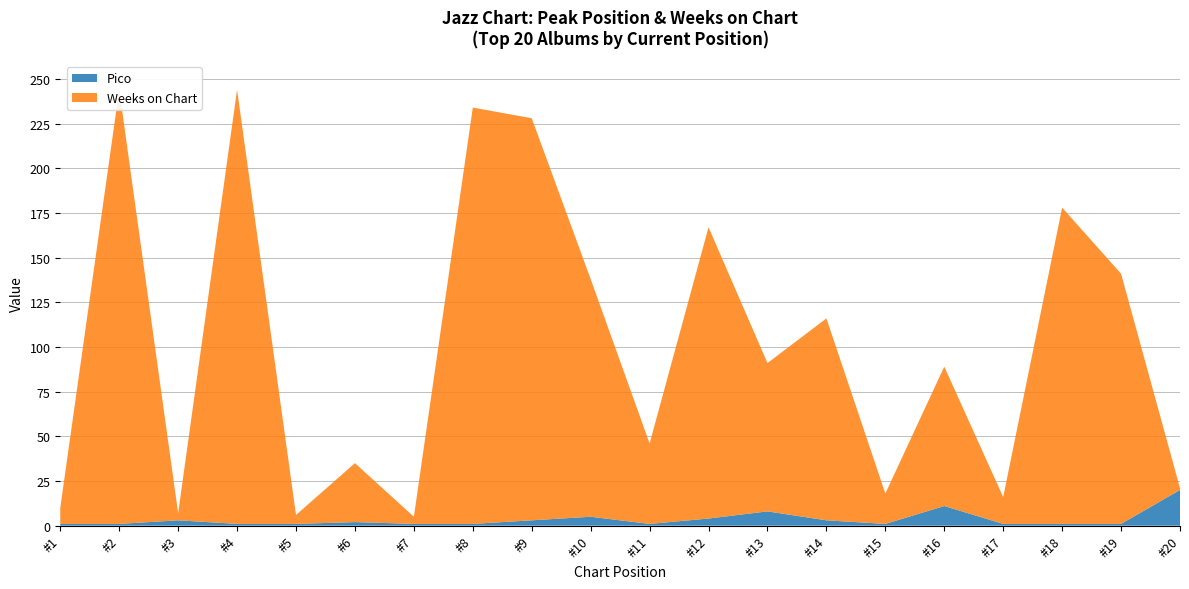

Reading left to right, what are all the values shown in this chart?

Pico: 1=1	2=1	3=3	4=1	5=1	6=2	7=1	8=1	9=3	10=5	11=1	12=4	13=8	14=3	15=1	16=11	17=1	18=1	19=1	20=20
Weeks on Chart: 1=9	2=243	3=4	4=243	5=5	6=33	7=4	8=233	9=225	10=133	11=45	12=163	13=83	14=113	15=17	16=78	17=15	18=177	19=140	20=1